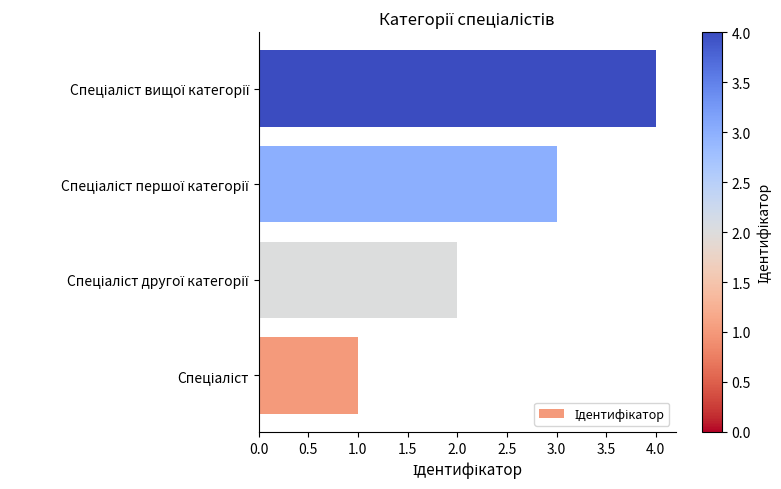

What is the maximum value shown in the chart?

4